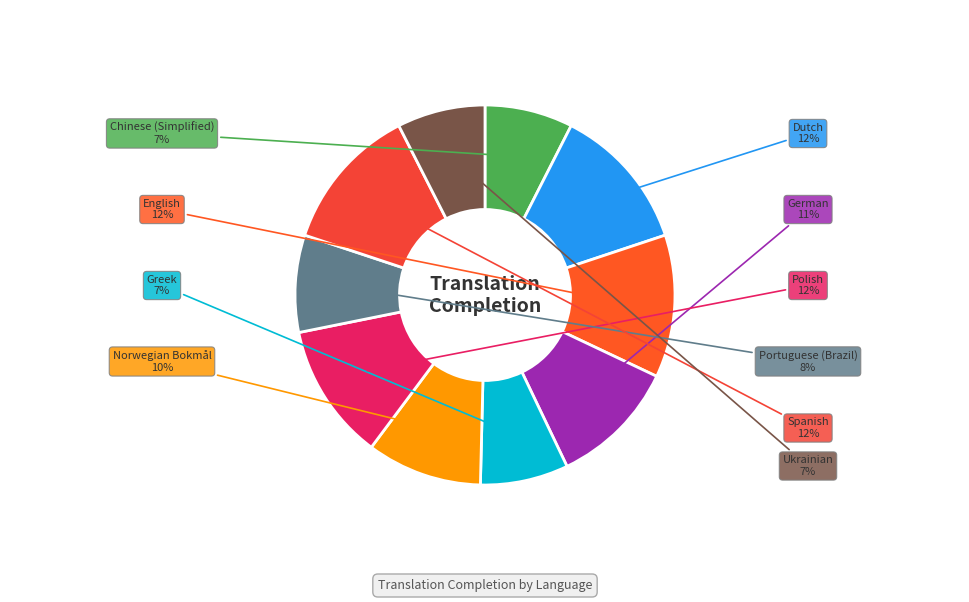

True or false: Greek accounts for 19% of the total.

False